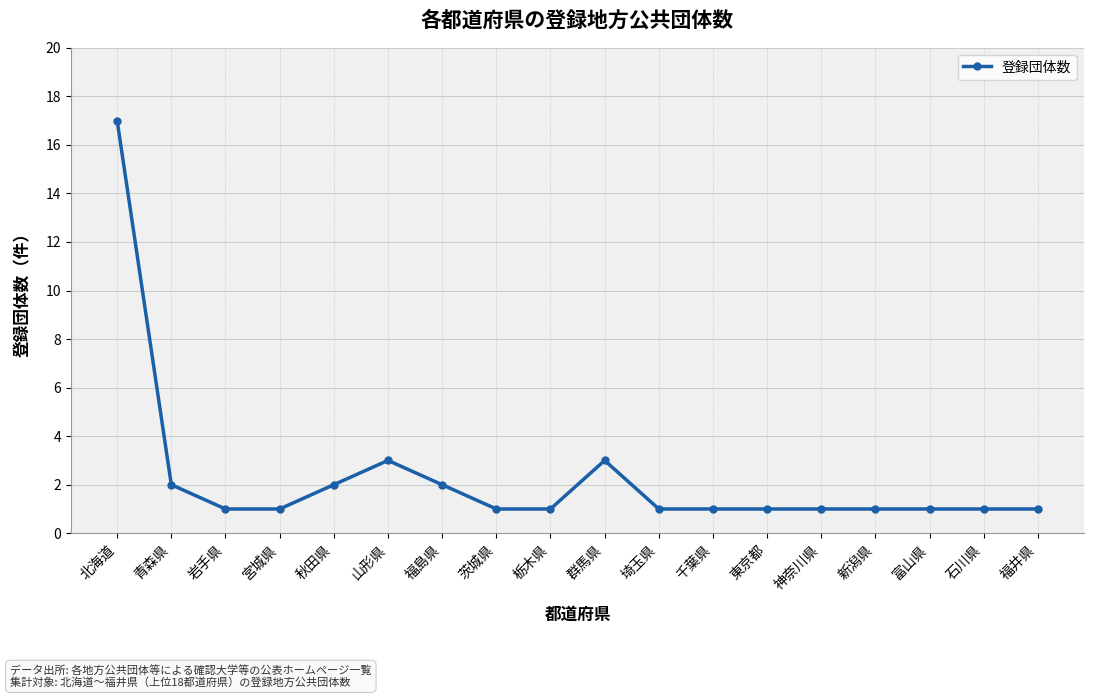

True or false: the data has more than 1 interior local peaks.

True